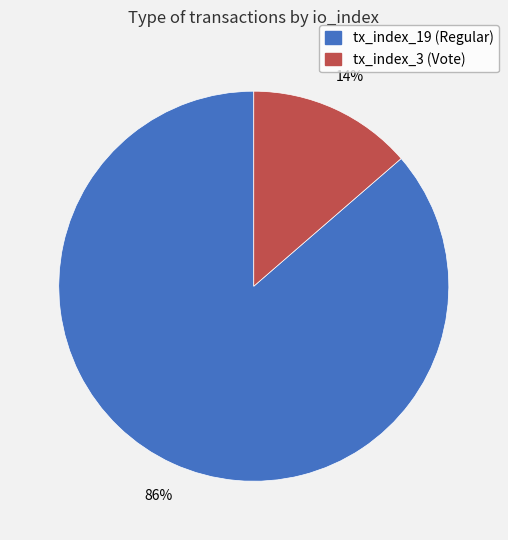

What is the ratio of the value at tx_index_3 (Vote) to the value at tx_index_19 (Regular)?

0.2